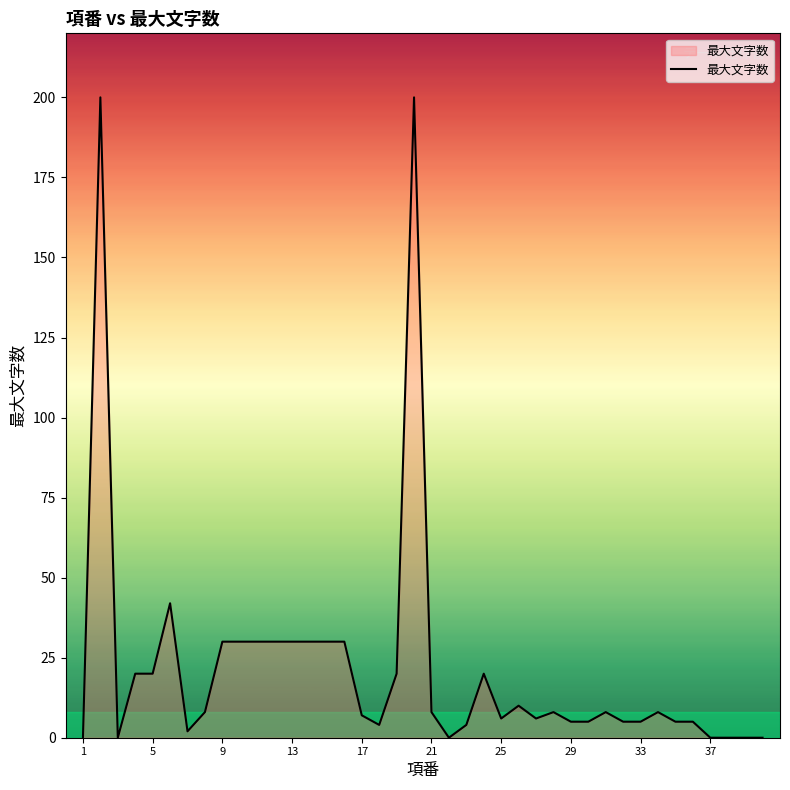

What is the greatest value displayed?

200